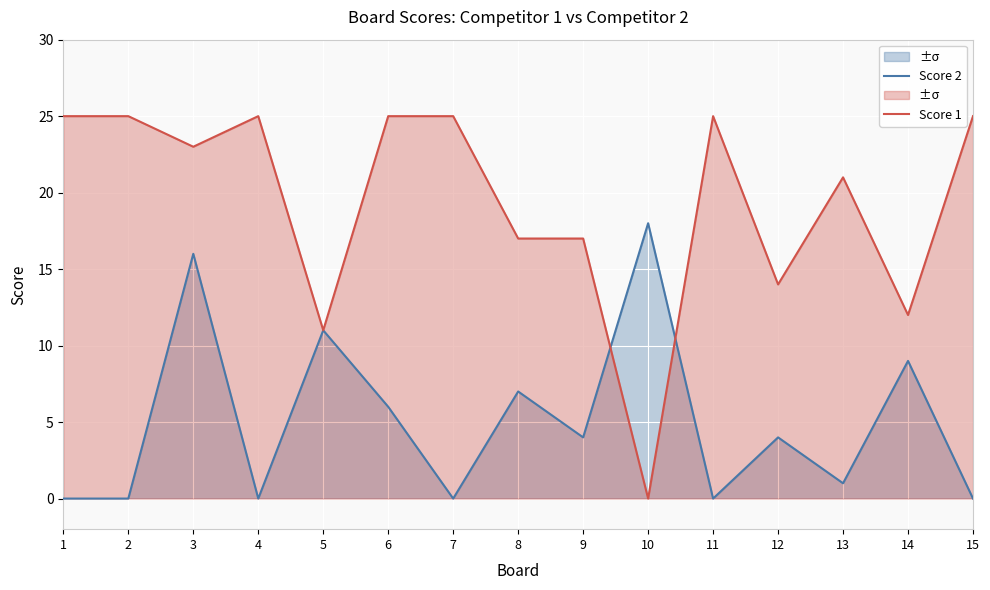

What is the average value of the Score 1 series?

19